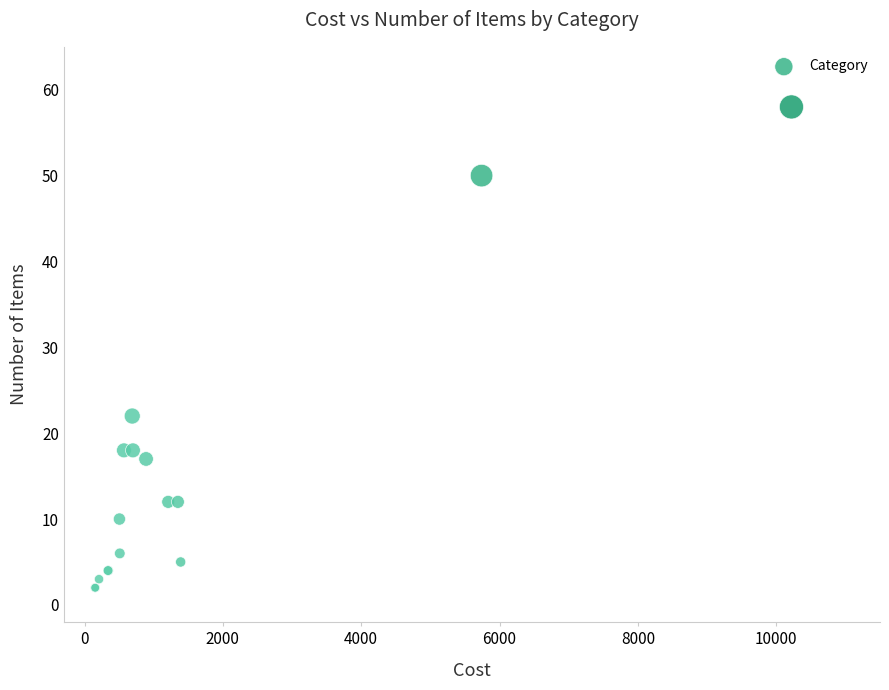

What Y value in the scatter plot is closest to 30?

22